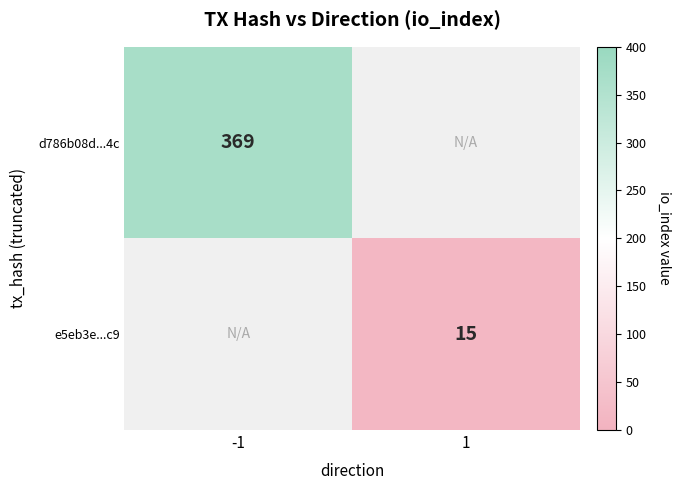

How many series are shown in this chart?

2